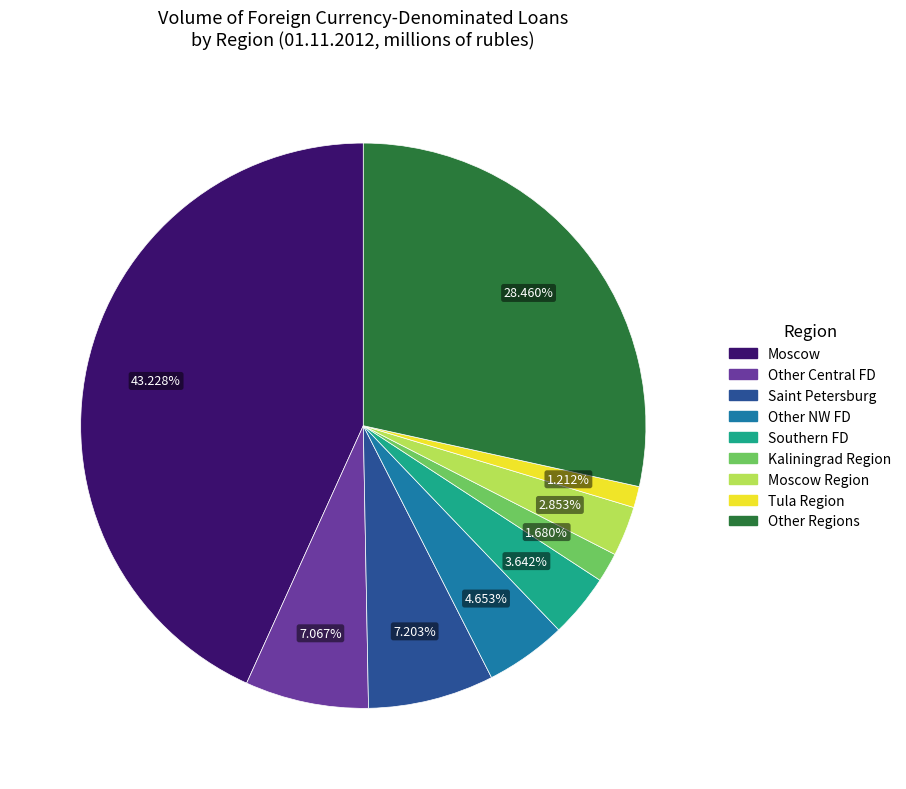

Is the sum of Other NW FD and Other Regions greater than half?

No